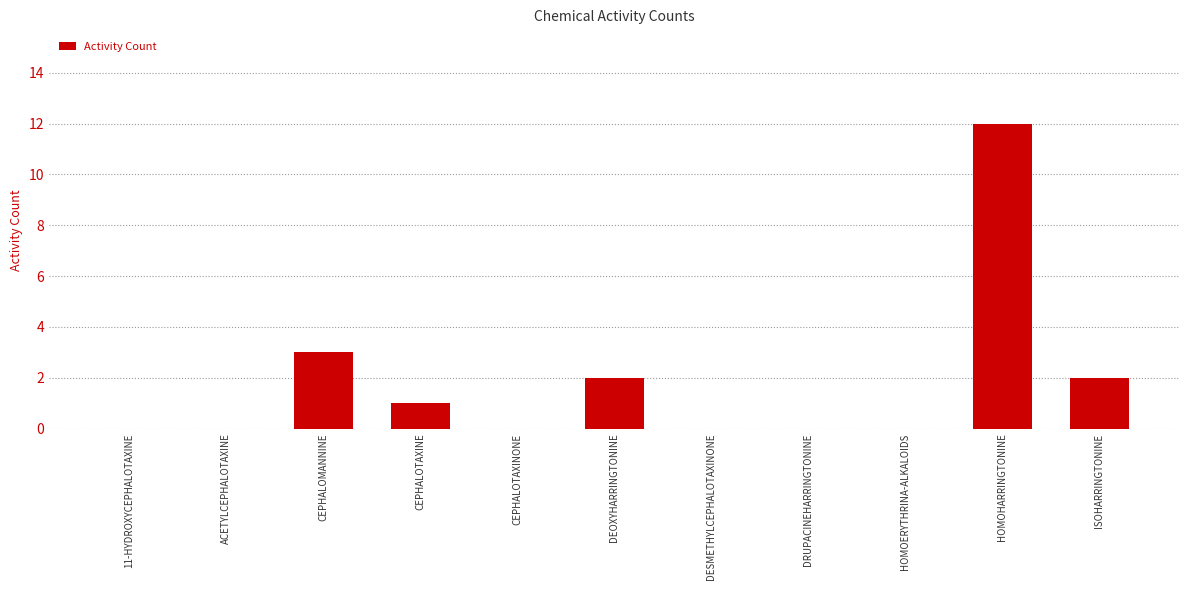

The chart shows a value of 3 at DEOXYHARRINGTONINE. True or false?

False